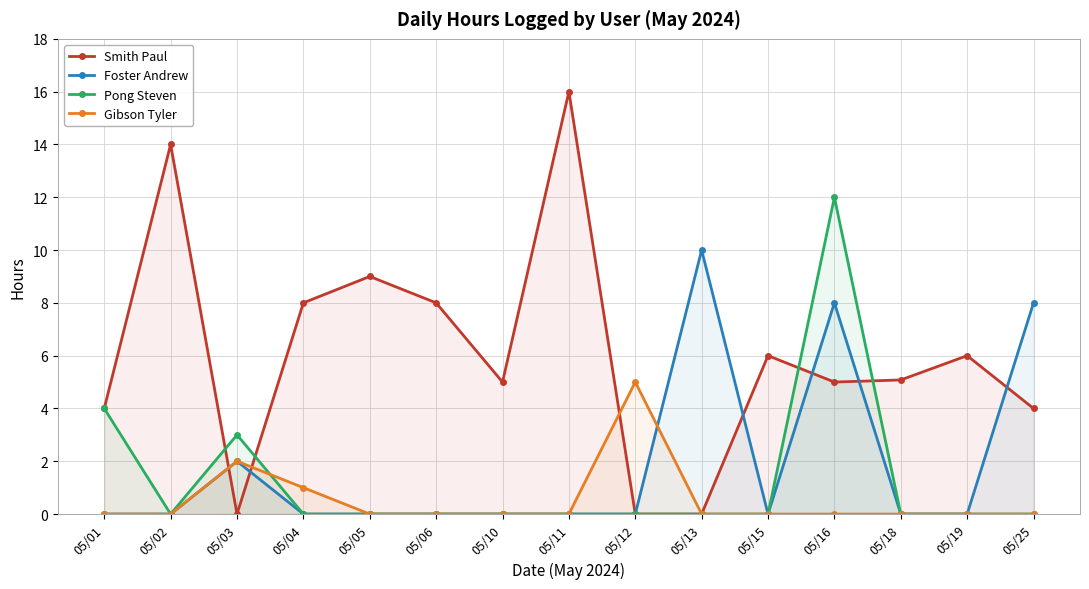

At how many categories does at least one series exceed 4?

13